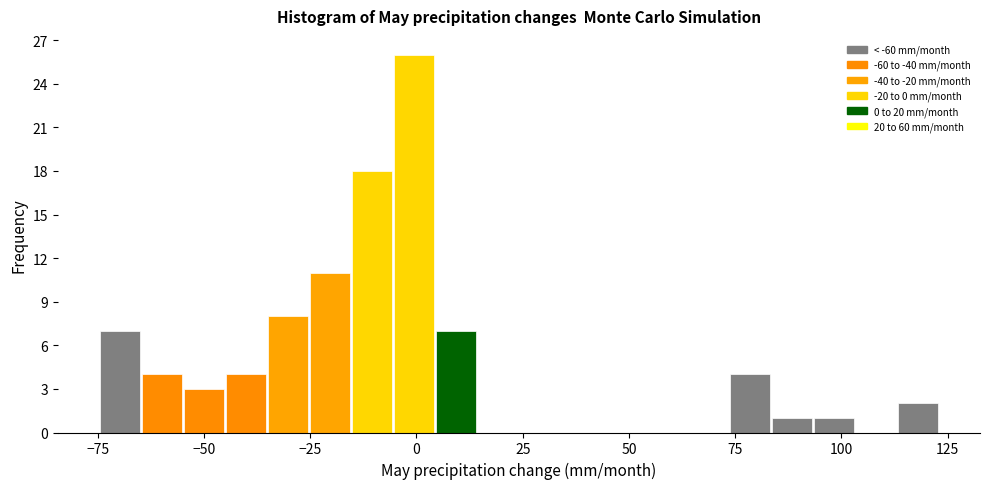

Around what value on the x-axis is the tallest bar? Give the approximate position of its centre, as read against the axis.

0